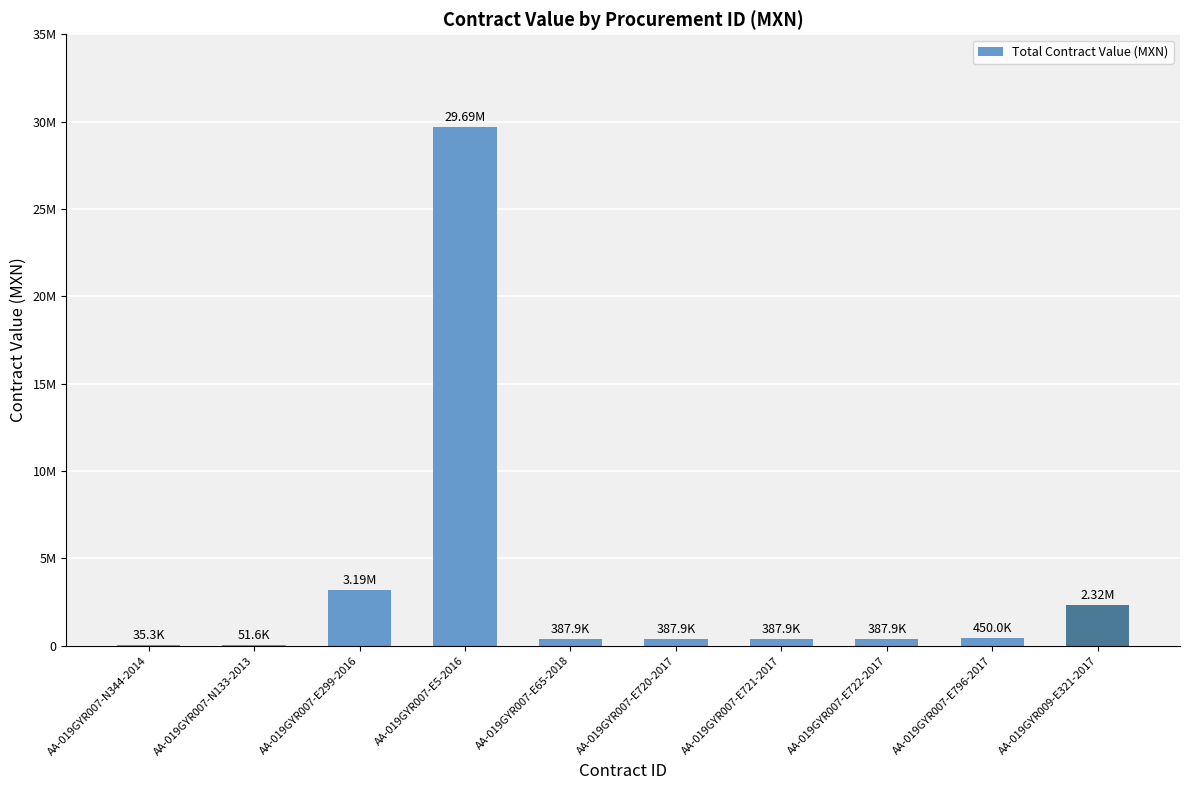

What is the label of the 4th bar from the left?

AA-019GYR007-E5-2016